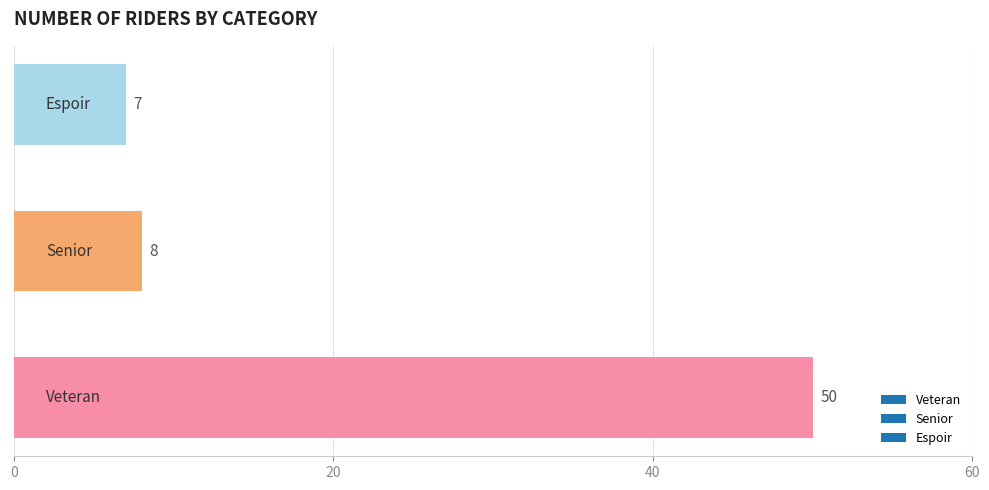

What is the minimum value shown in the chart?

7